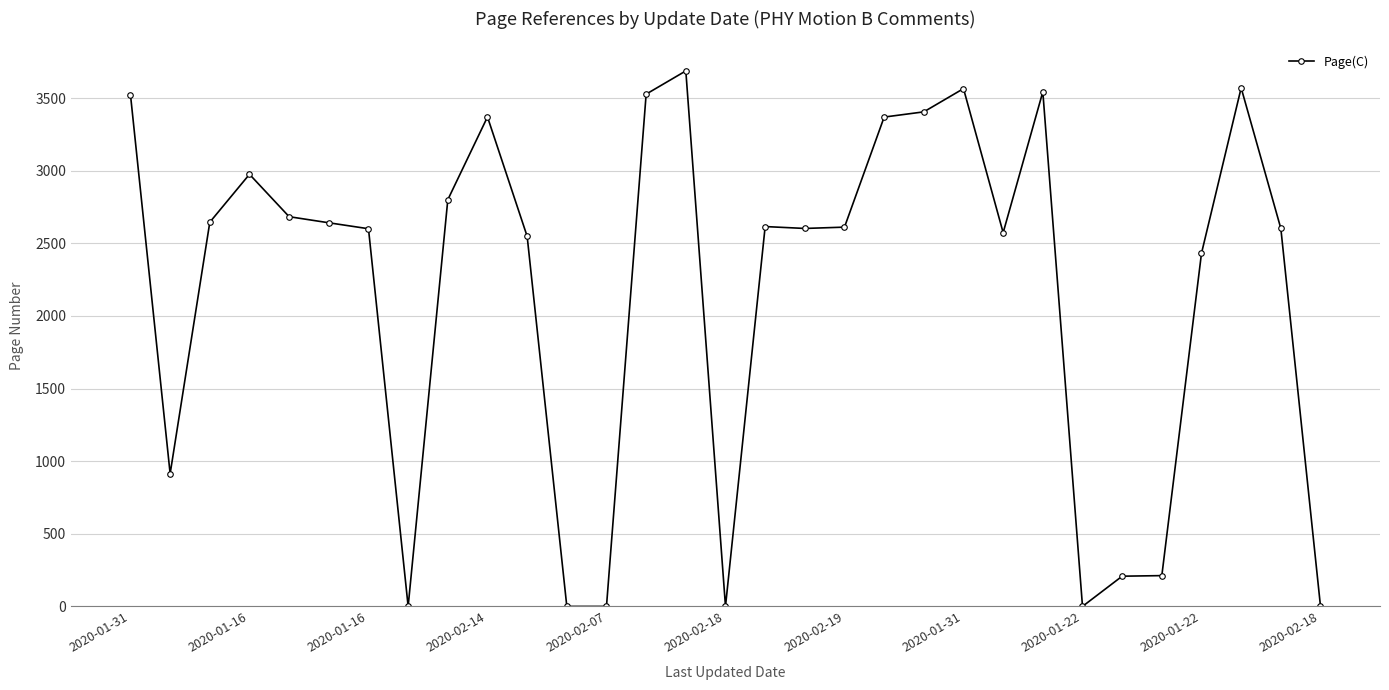

What is the sum of all values?

67241